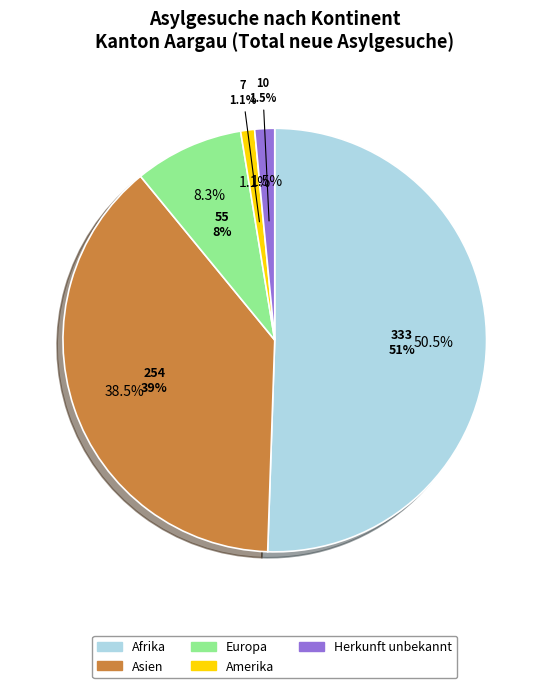

Which category has the biggest portion of the pie?

Afrika